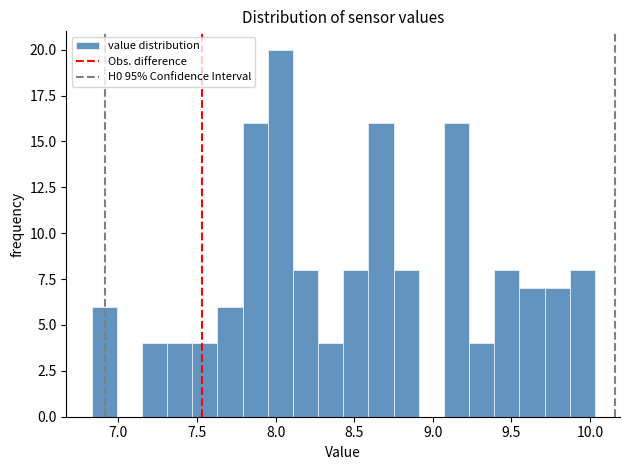

Around what value on the x-axis is the tallest bar? Give the approximate position of its centre, as read against the axis.

8.05